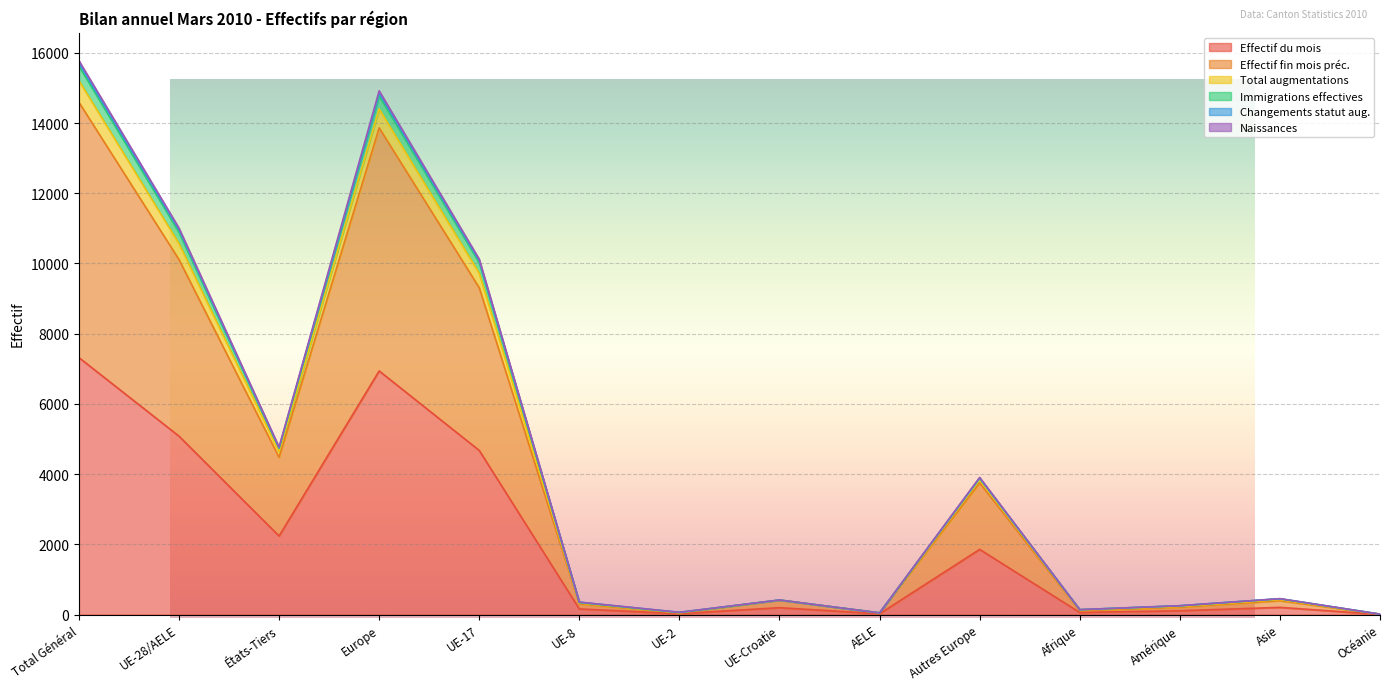

What is the maximum value for Effectif du mois?

7320